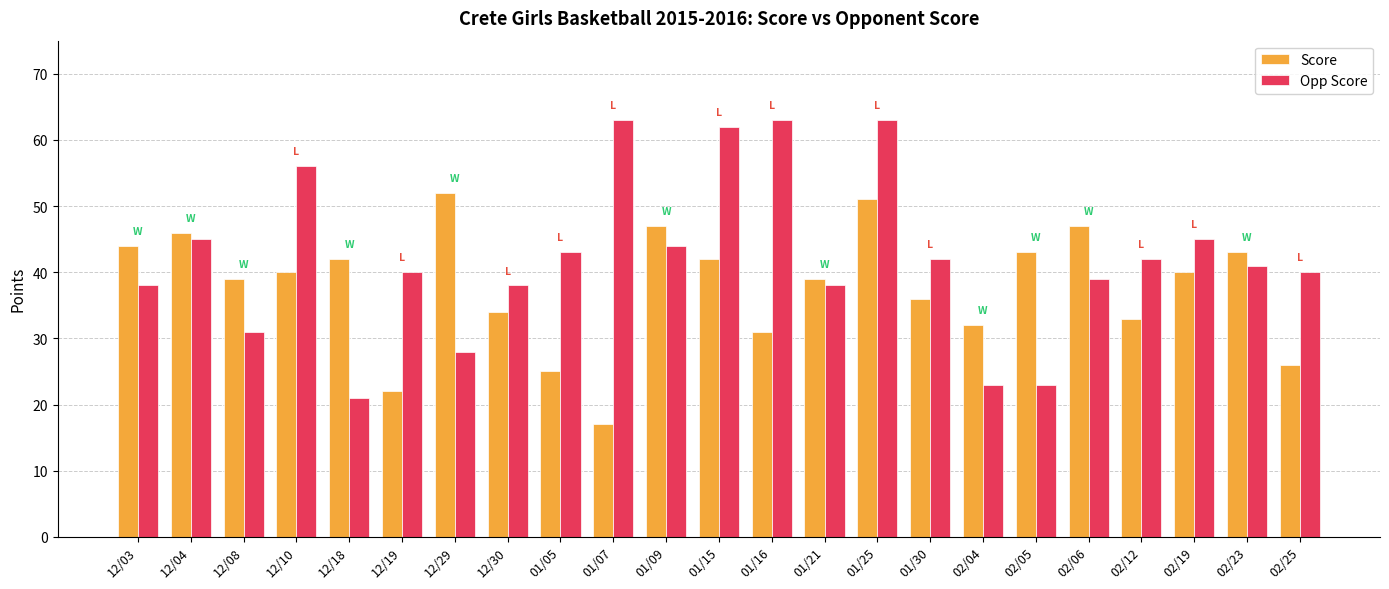

Which series has the largest total across all categories?

Opp Score